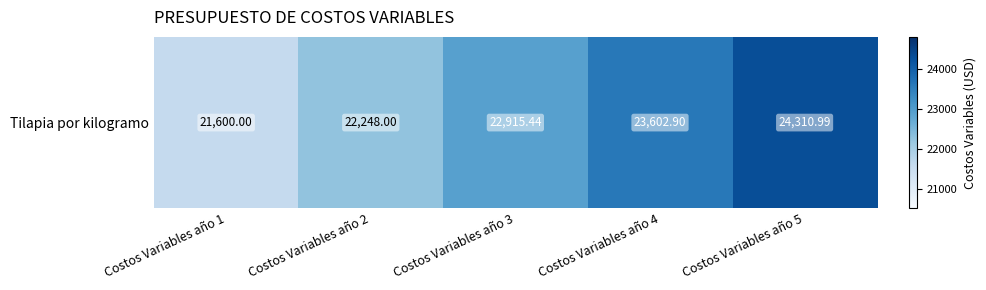

What is the maximum value shown in the chart?

24311.0